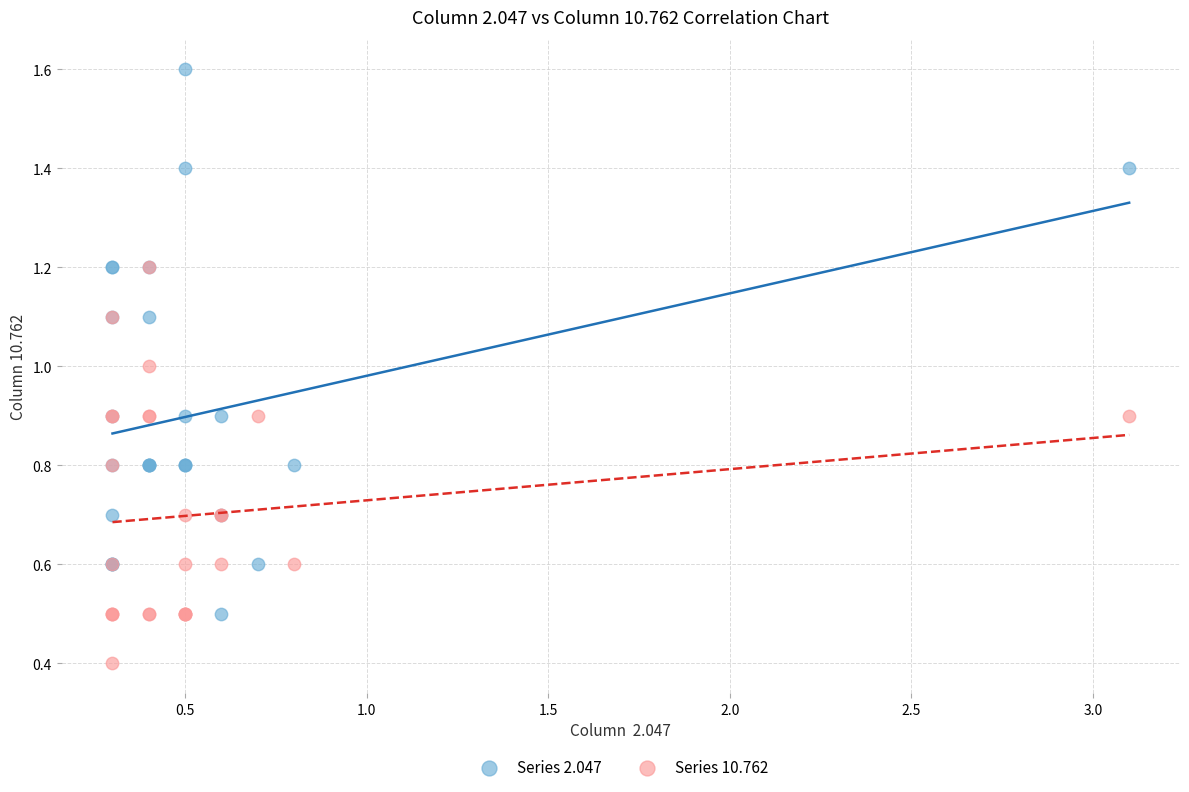

In the Series 10.762 series, what Y value is closest to 0?

0.4